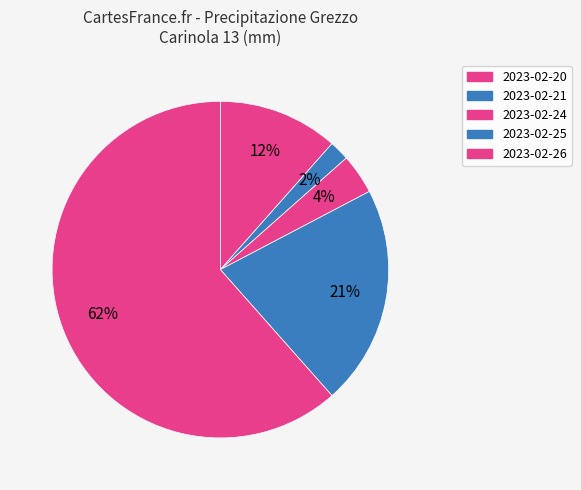

Which category accounts for the majority?

2023-02-26